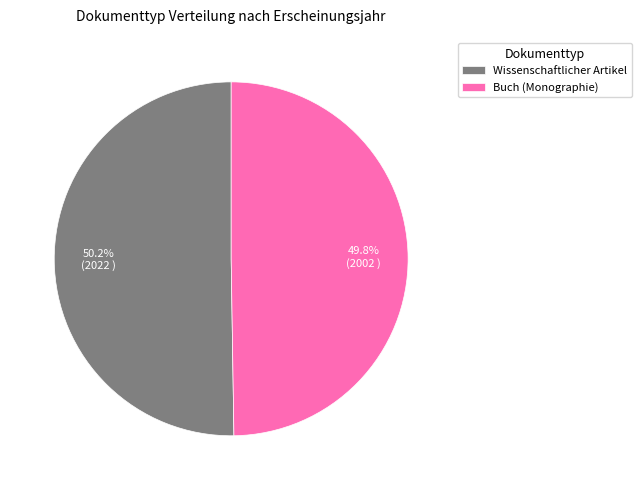

Approximately how many times larger is the value at Wissenschaftlicher Artikel compared to Buch (Monographie)?

1.0